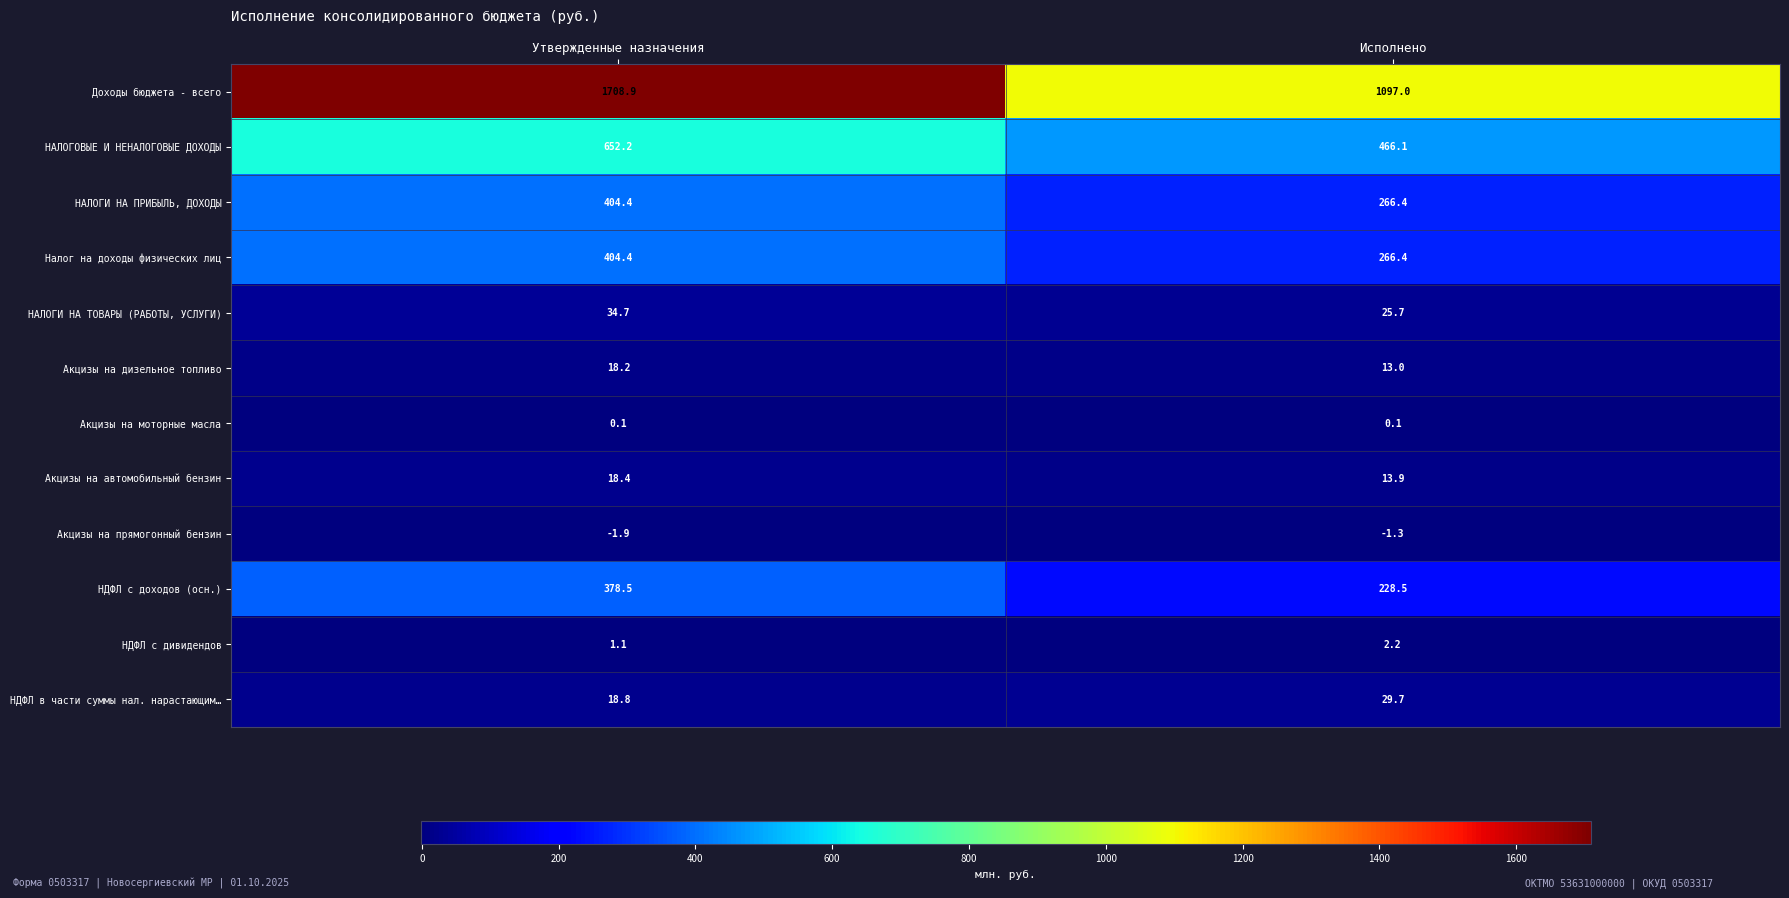

Is it true that НДФЛ в части суммы нал. нарастающим… equals 29.7 at Исполнено?

True